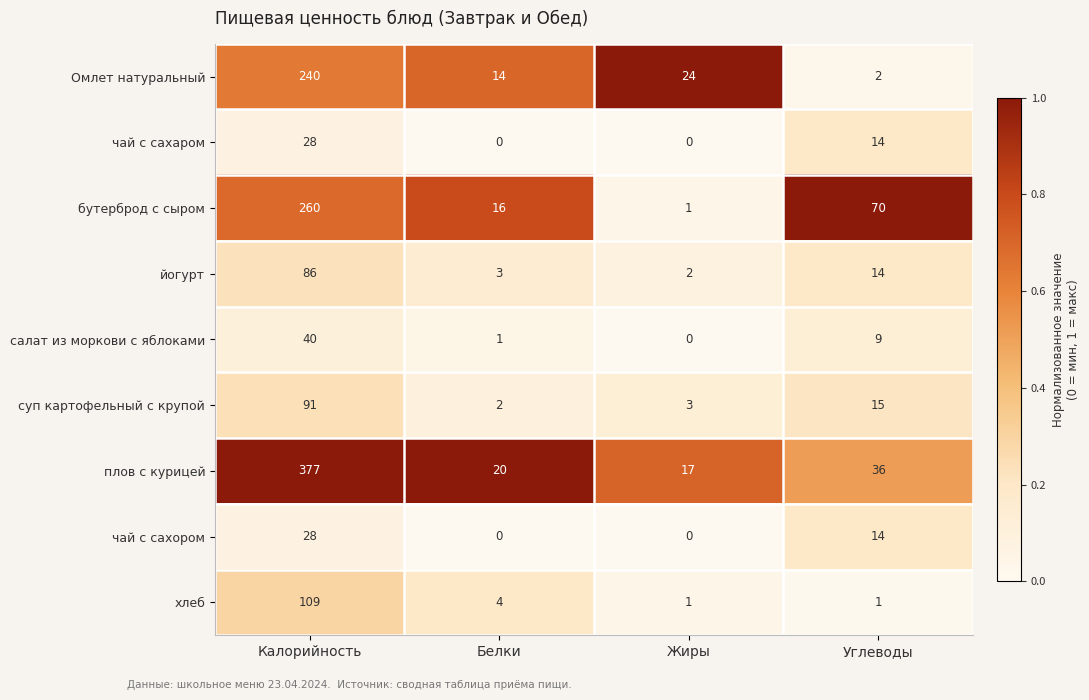

The суп картофельный с крупой series shows 3 at Белки. True or false?

False